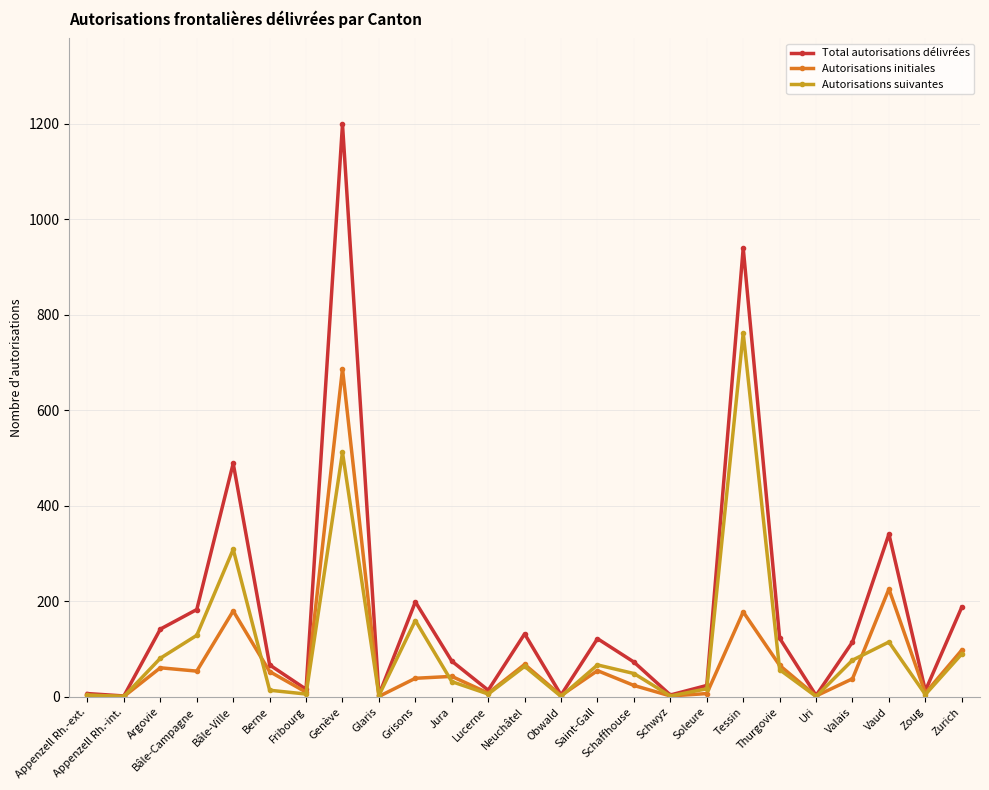

True or false: Autorisations suivantes has more than 1 points higher than both neighbors.

True